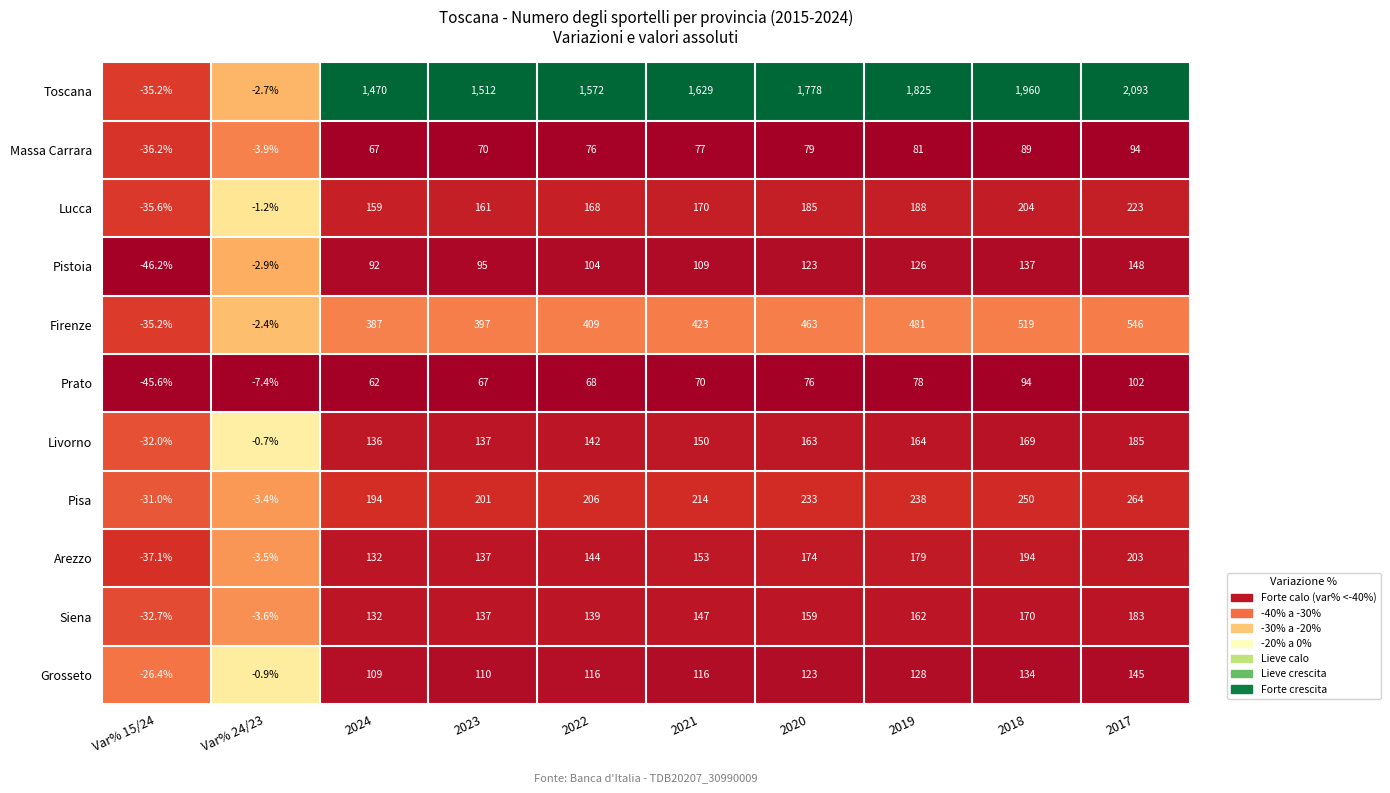

At which category is the sum across all series the highest?

2017